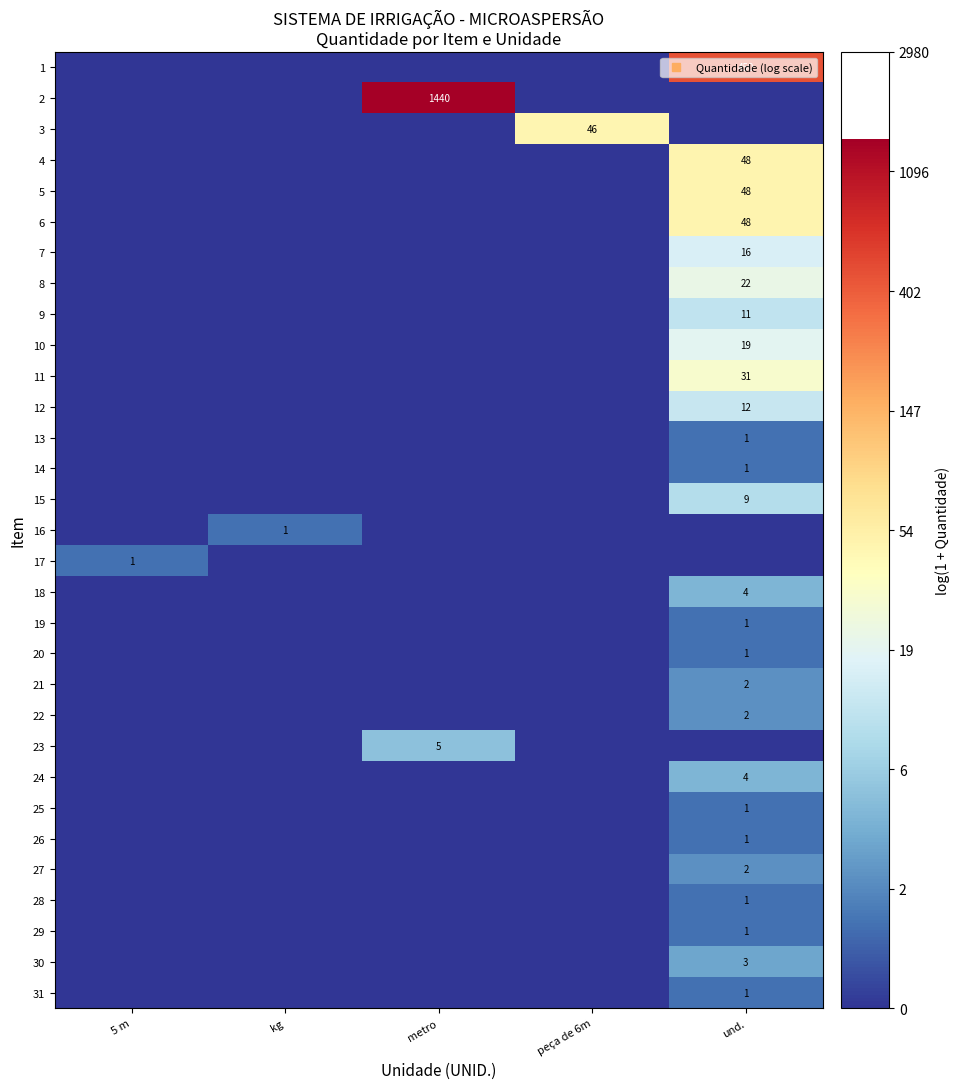

Which series has the largest range (max minus min)?

row_1